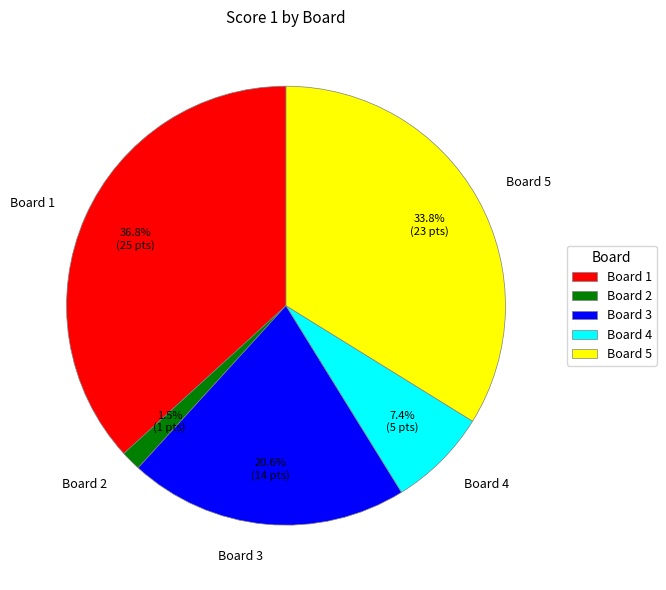

Do Board 5 and Board 2 together represent more than half of the pie?

No